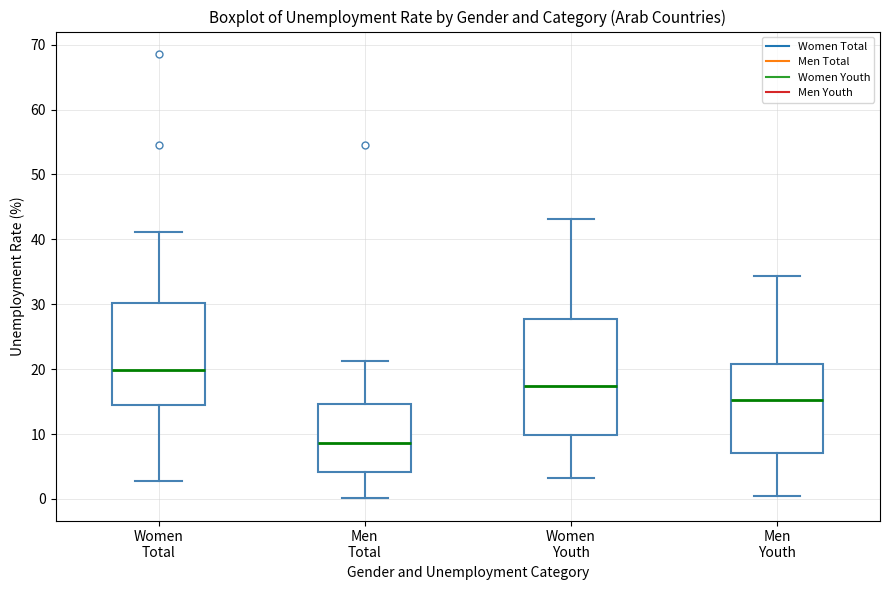

Where does the lower whisker of the box for Women Total end on the y-axis? The values are not printed on the chart, so give them approximately, as read against the axis.

3